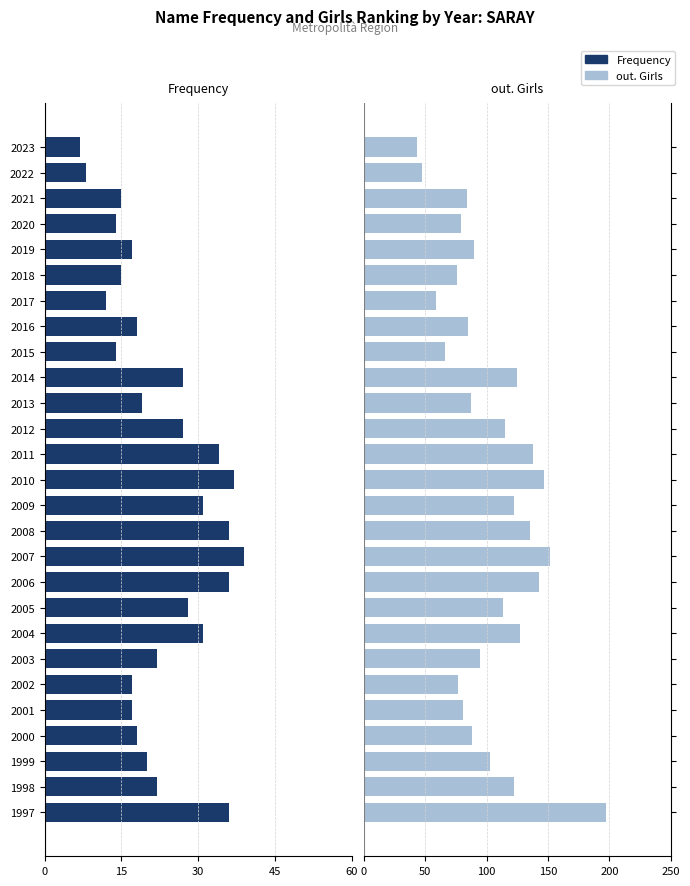

Which series has the widest spread of values?

out. Girls